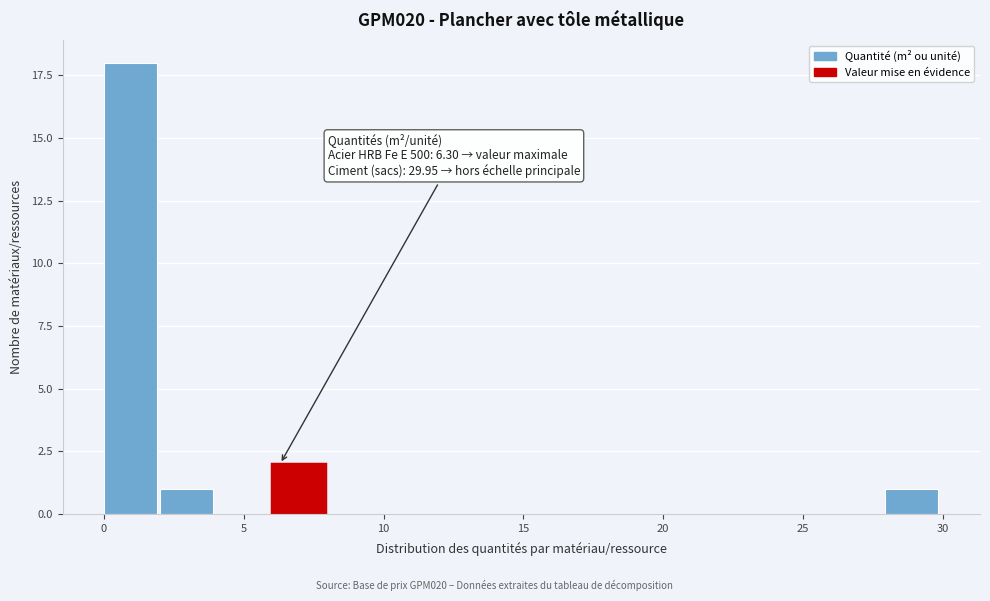

Around what value on the x-axis is the tallest bar? Give the approximate position of its centre, as read against the axis.

1.0